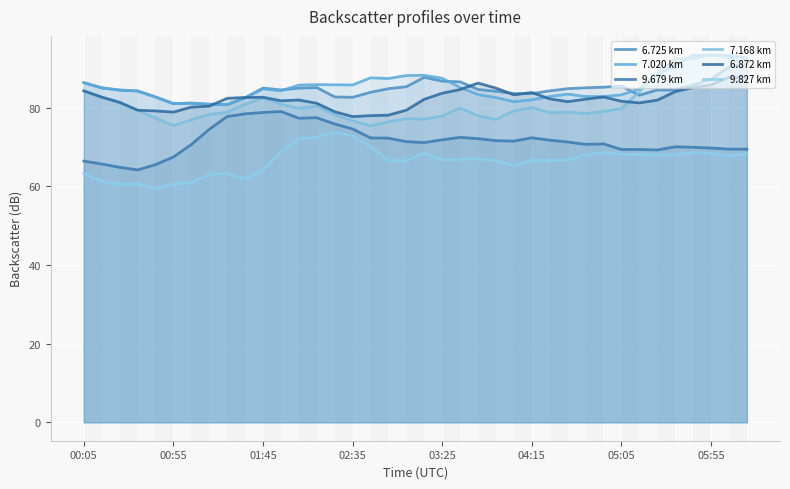

What position from the left is 16?

17